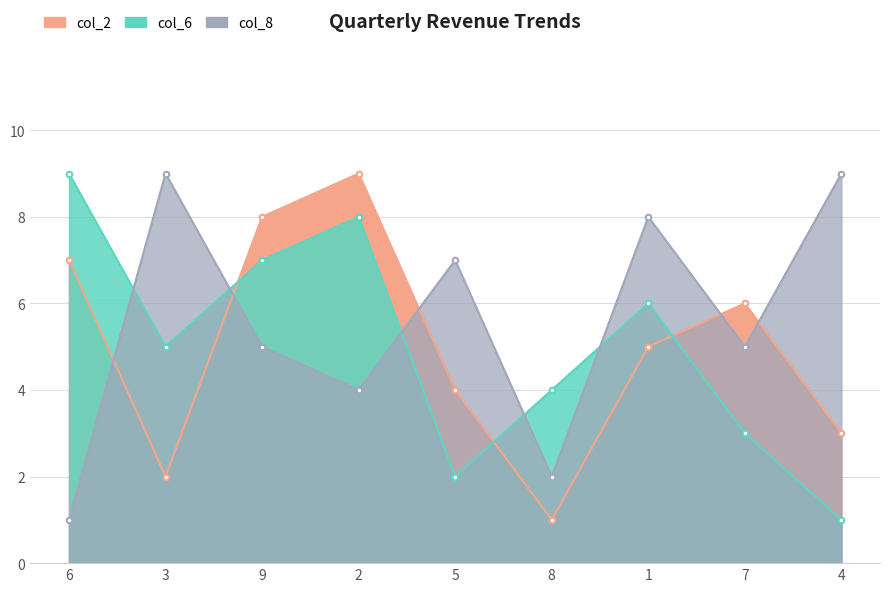

How many intersections are there between col_2 and col_8?

5